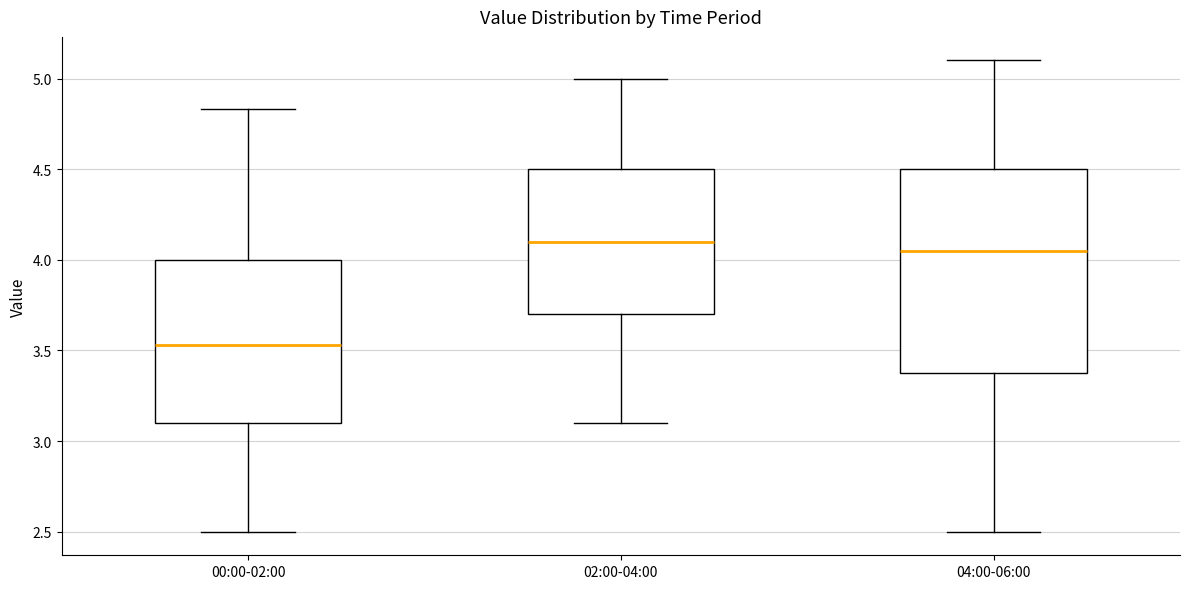

Where does the median line of the box for 00:00-02:00 sit on the y-axis? The values are not printed on the chart, so give them approximately, as read against the axis.

3.55